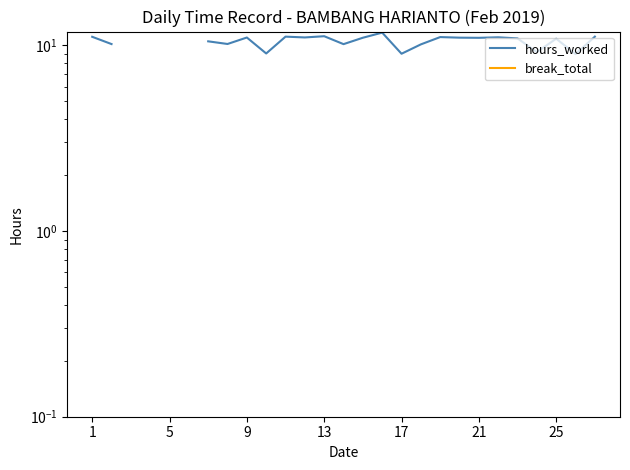

What is the value of the hours_worked point at the 7th from the left?

10.5